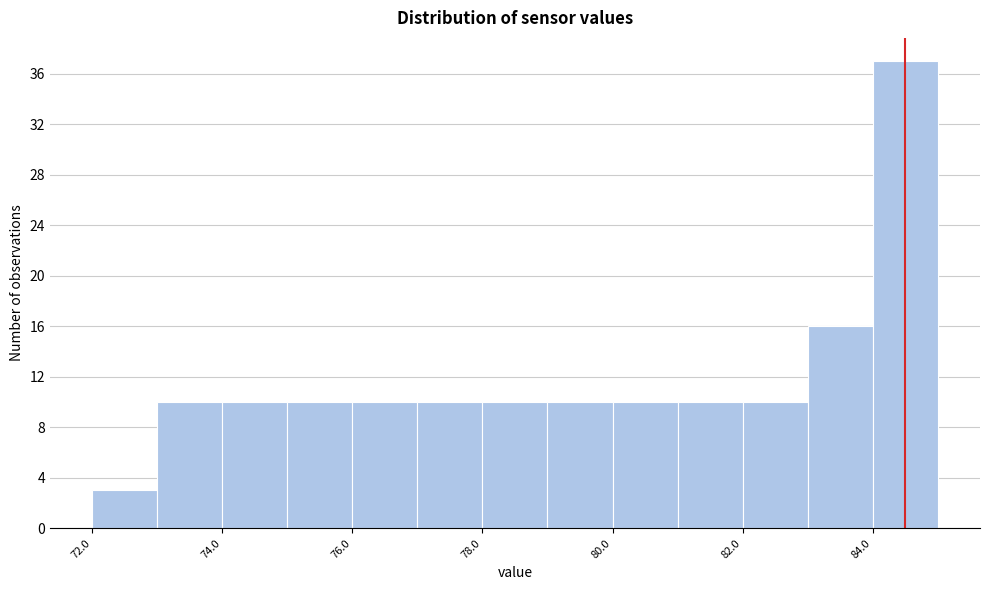

Over which range of the x-axis is the bar tallest?

84 to 85